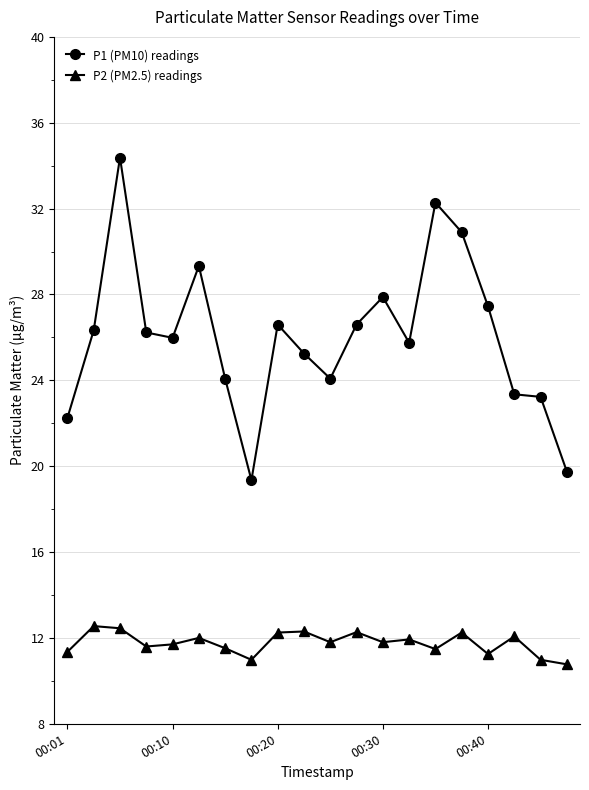

Which series has the largest total across all categories?

P1 (PM10) readings